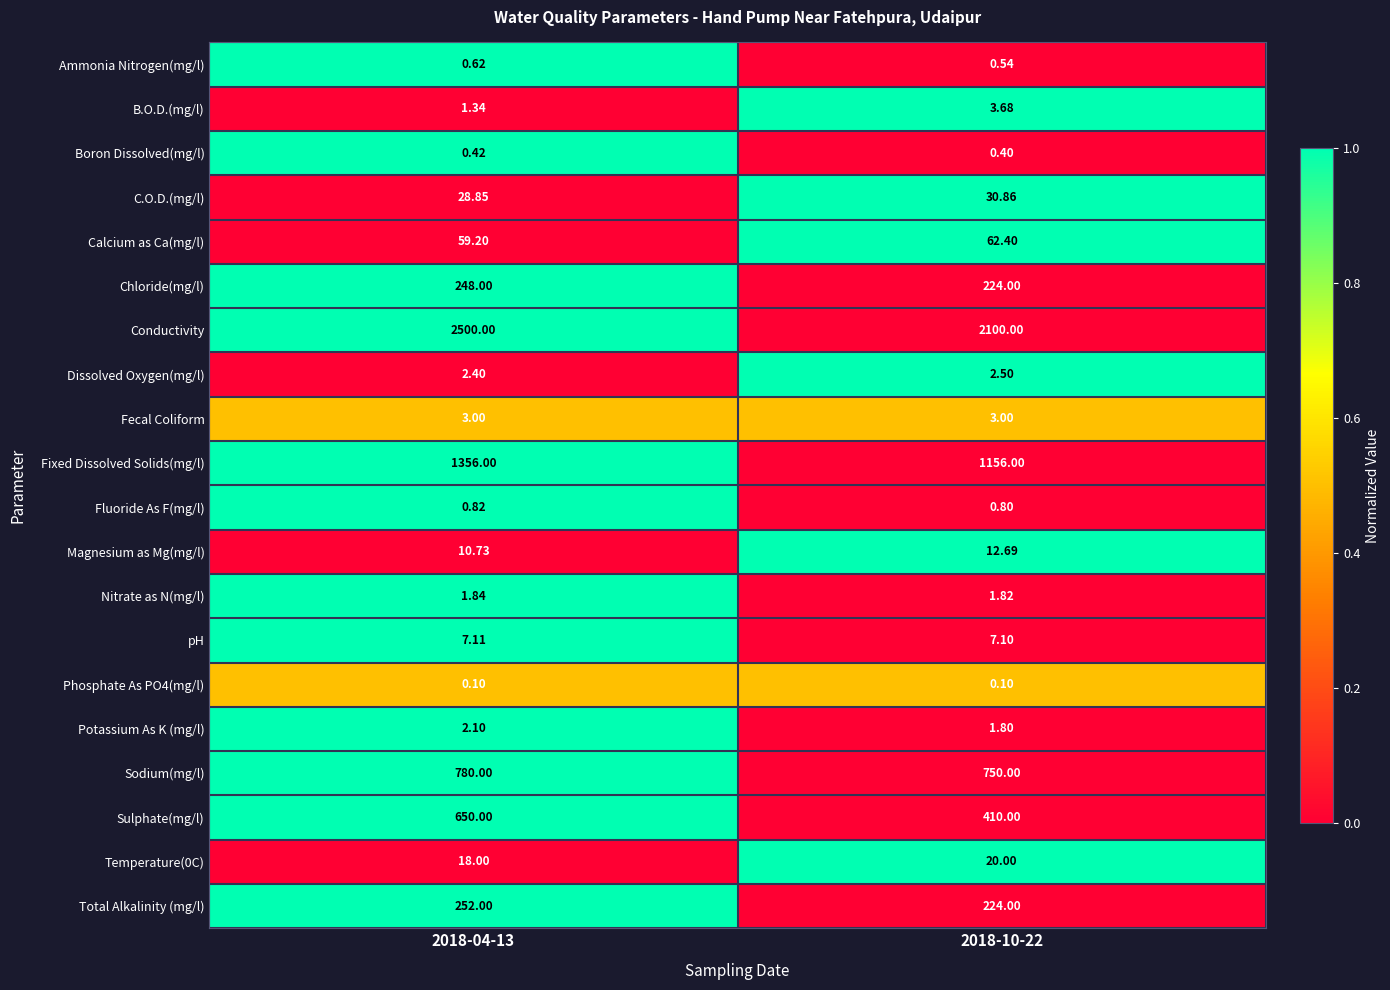

Which series has the widest spread of values?

Conductivity